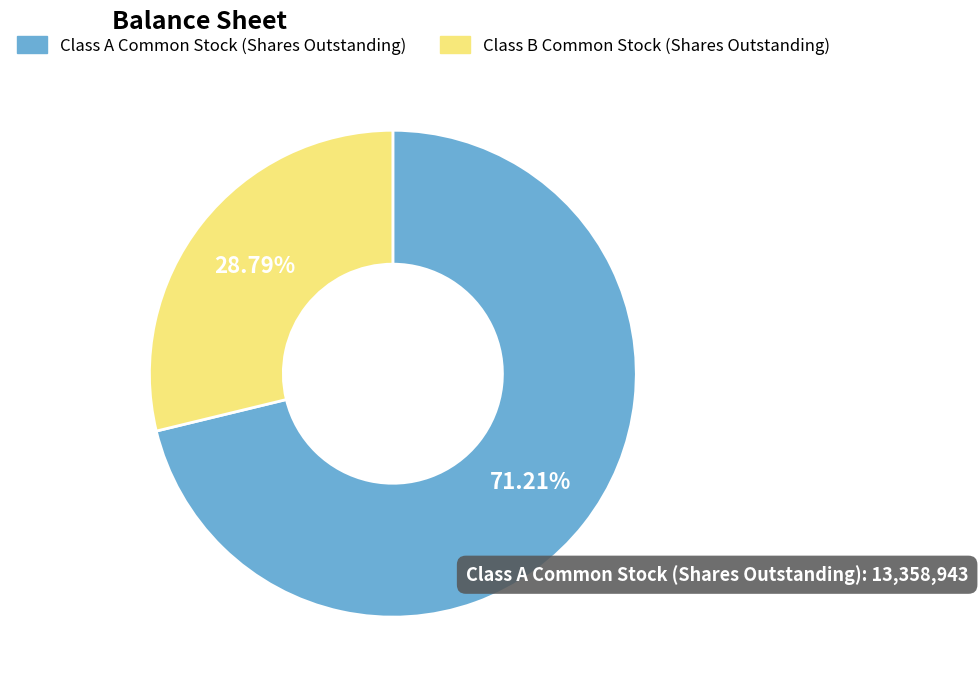

How many slices are in this pie chart?

2